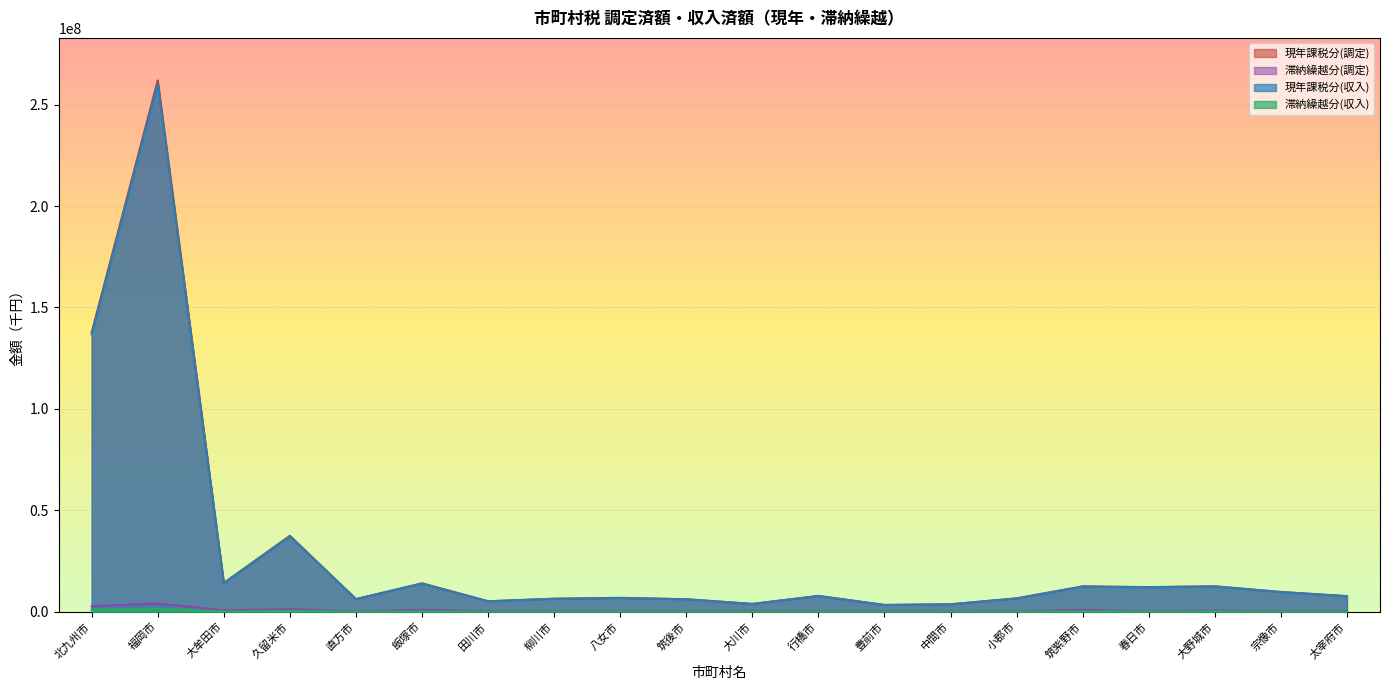

What is the label of the 5th point from the right?

筑紫野市